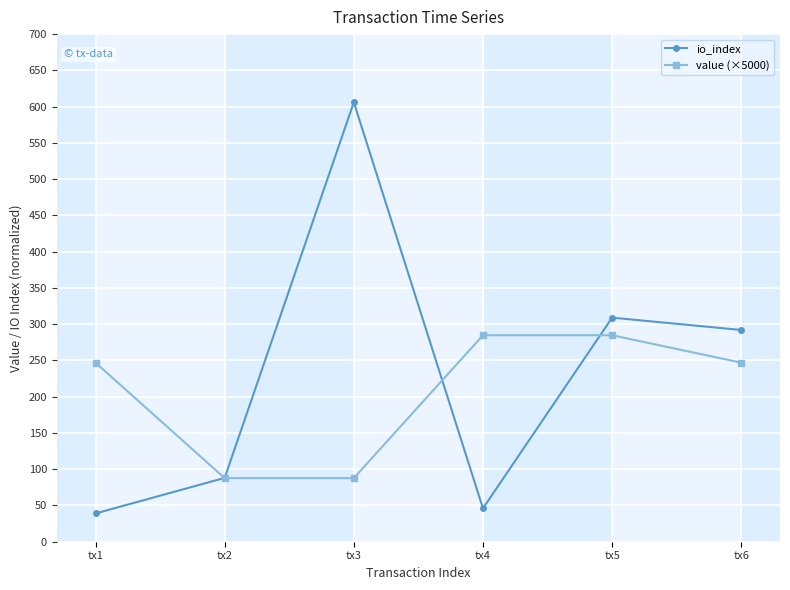

What is the difference between the value (×5000) values at tx3 and tx1?

159.2